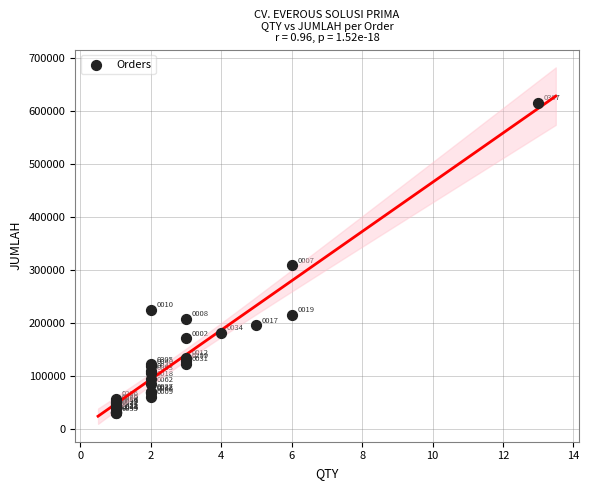

What Y value in the scatter plot is closest to 322972?

309120